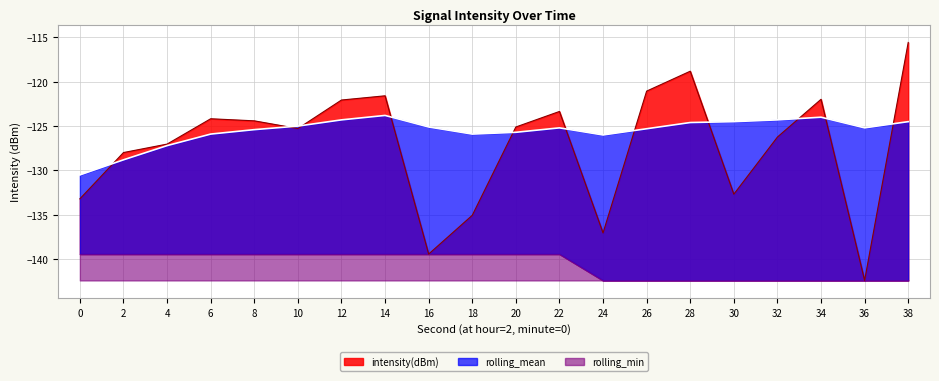

What is the approximate value of intensity(dBm) at 36?

-142.4